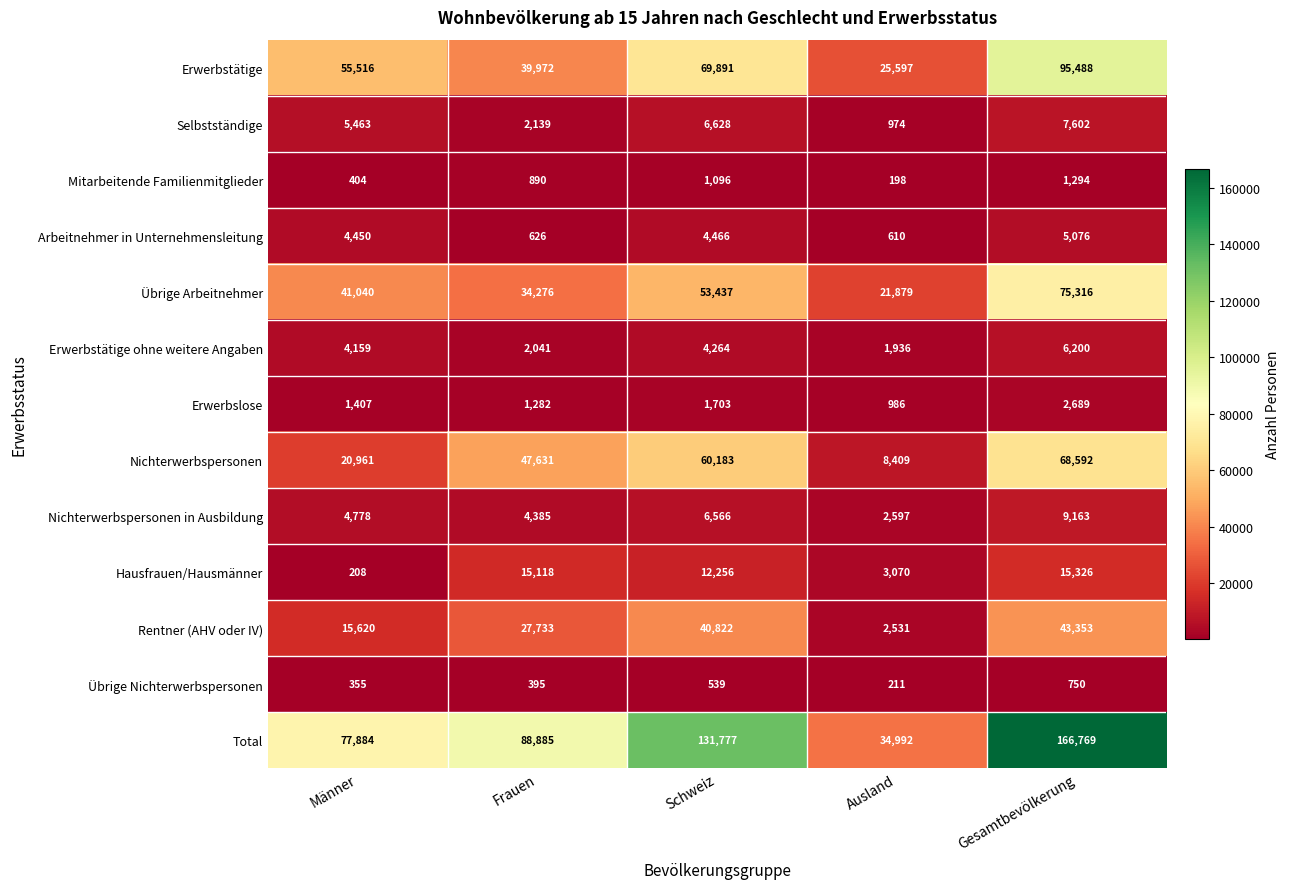

What is the average value of the Übrige Arbeitnehmer series?

45190